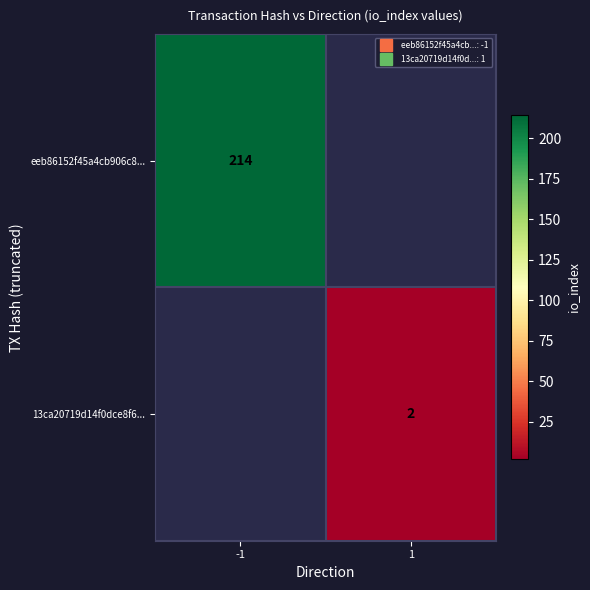

What is the greatest value displayed?

214.0